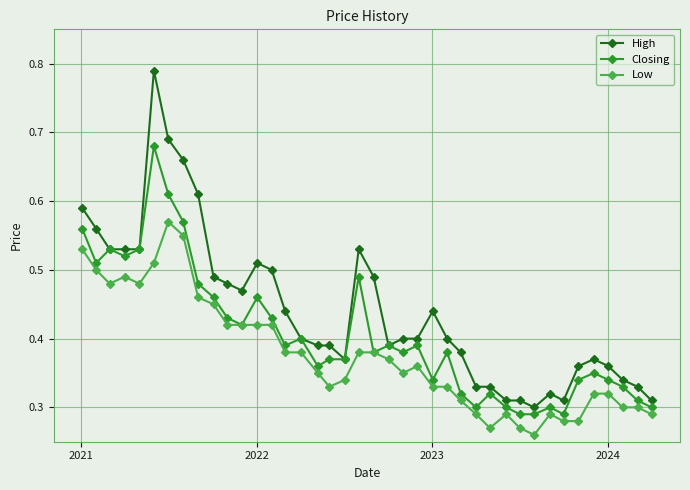

Rank the series by their maximum value, from highest to lowest.

High, Closing, Low